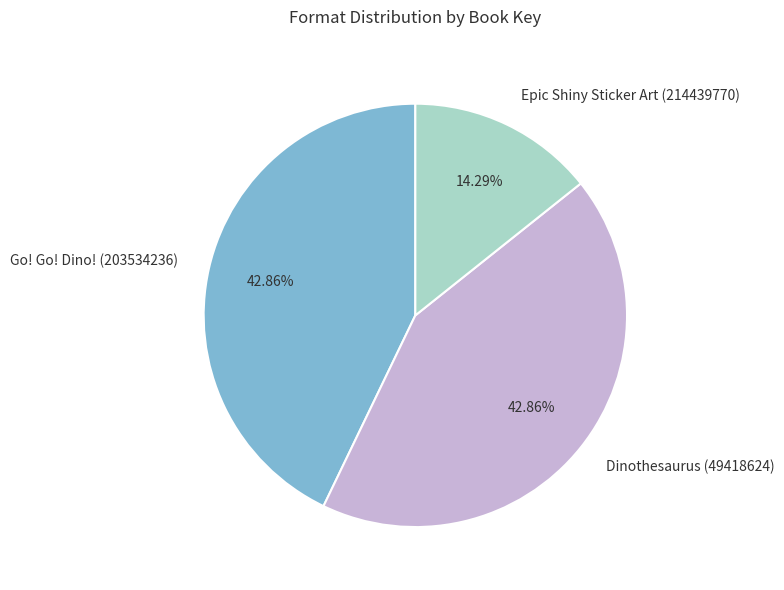

Is it true that Go! Go! Dino! (203534236) is 43% of the pie?

True